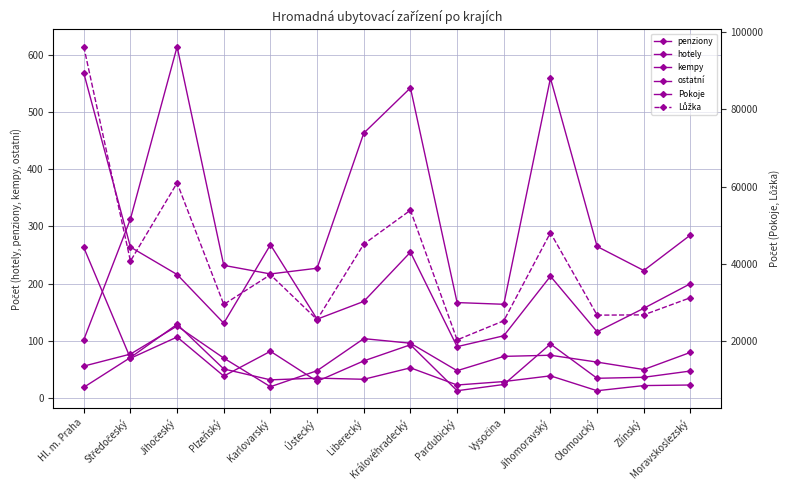

What is the difference between the maximum and minimum values in the Pokoje series?

37123